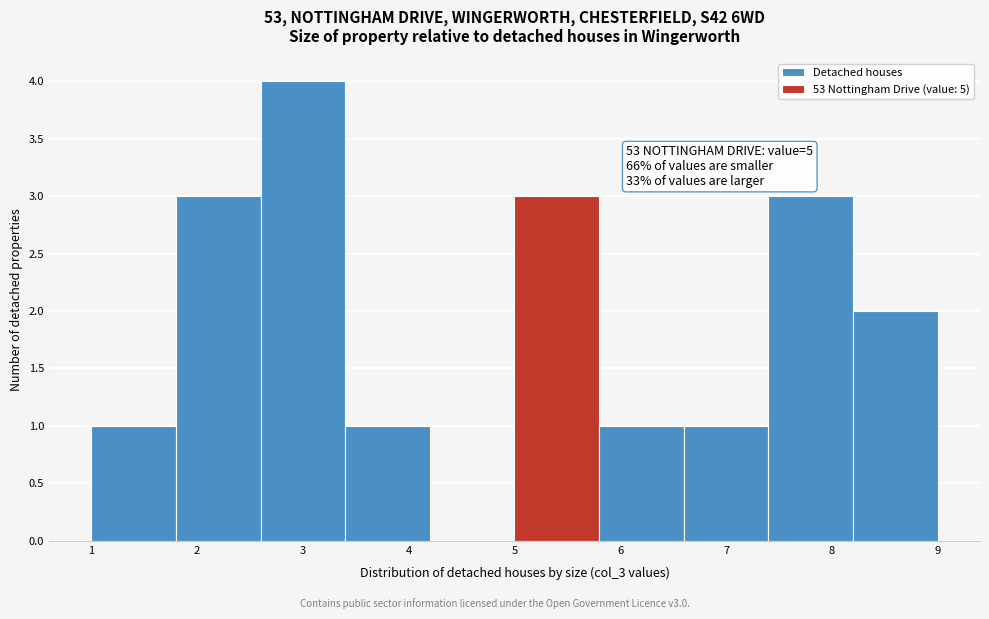

Over which range of the x-axis is the bar tallest?

2.6 to 3.4